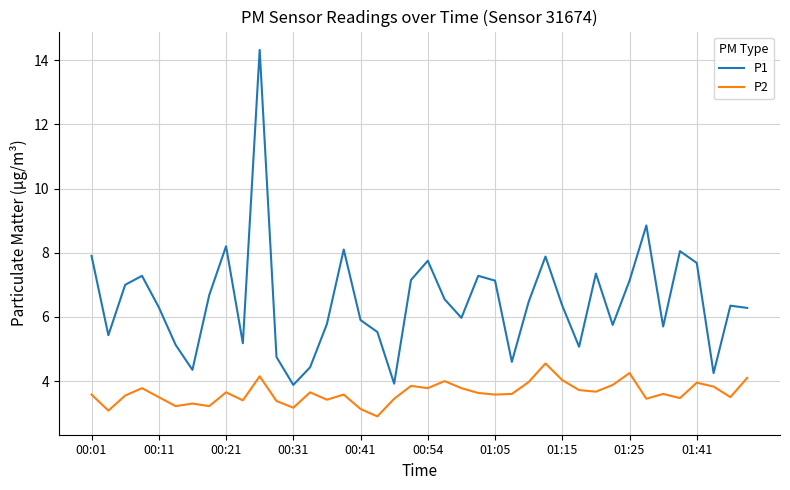

Which series has the largest total across all categories?

P1